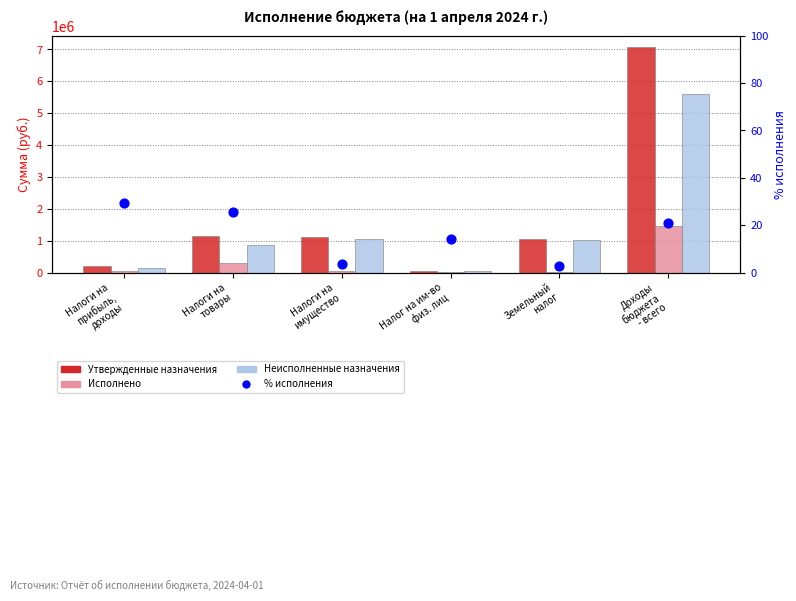

At how many categories does at least one series exceed 1320674?

1